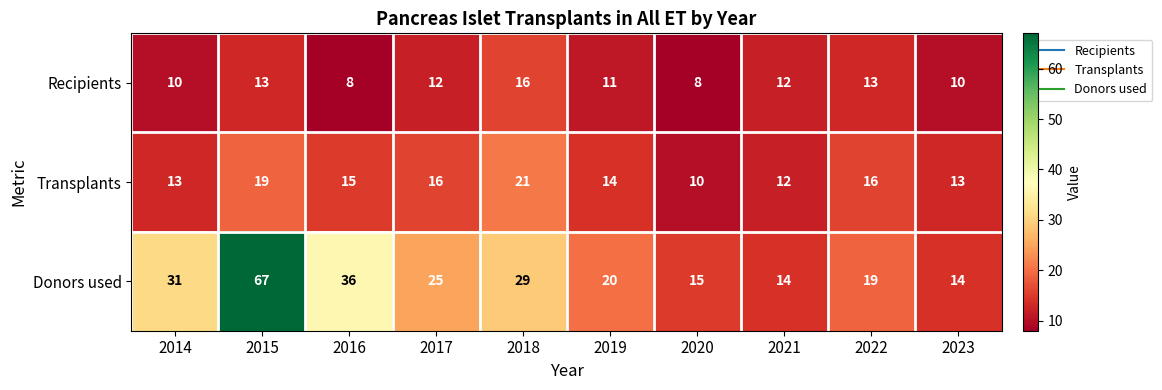

At 2017, list the series in order from smallest to largest.

Recipients, Transplants, Donors used